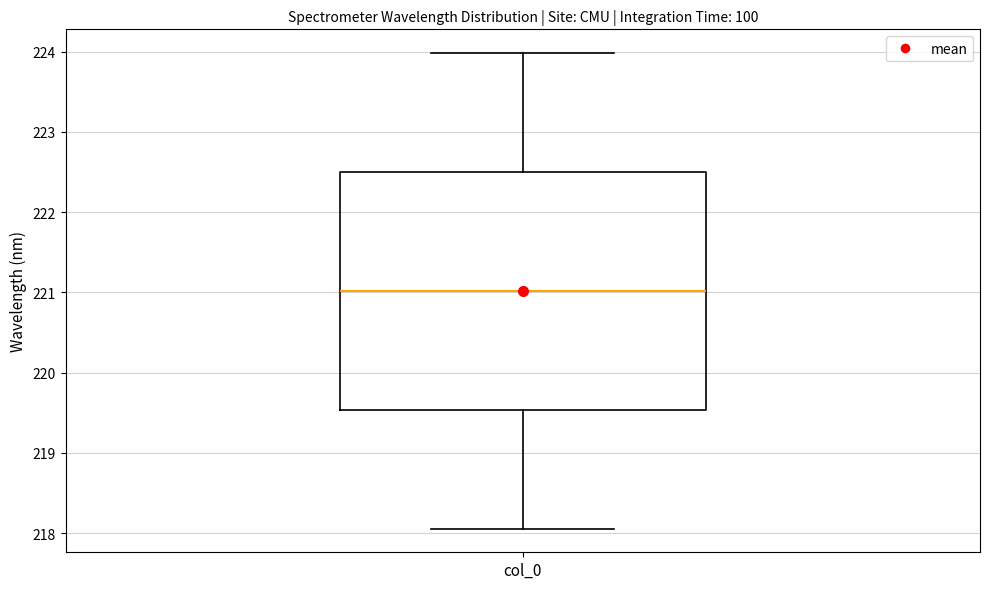

Transcribe this box plot: give where the median line is, the range the box spans, and where the two whiskers end, as read against the y-axis. The values are not printed on the chart, so give them approximately, as read against the axis.

median 221.0, box 219.5 to 222.5, whiskers 218.1 to 224.0